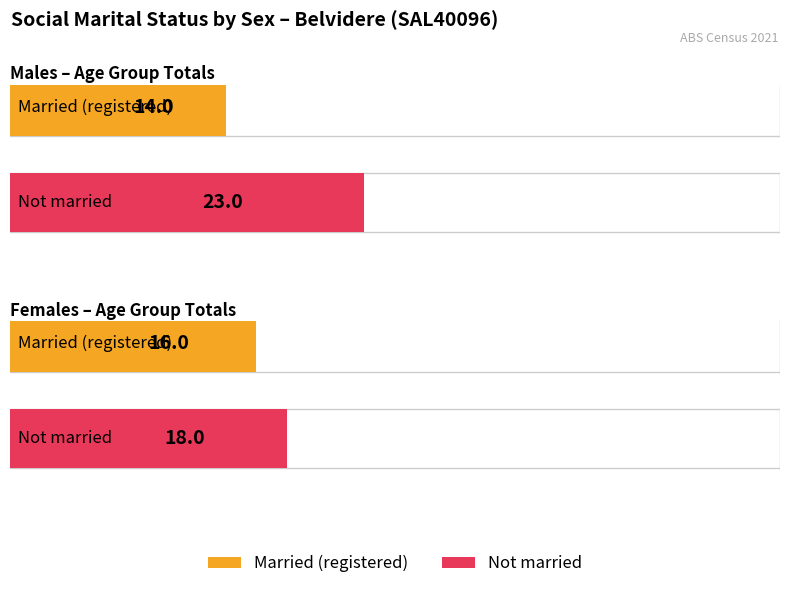

What is the label of the 2nd bar from the left?

Females